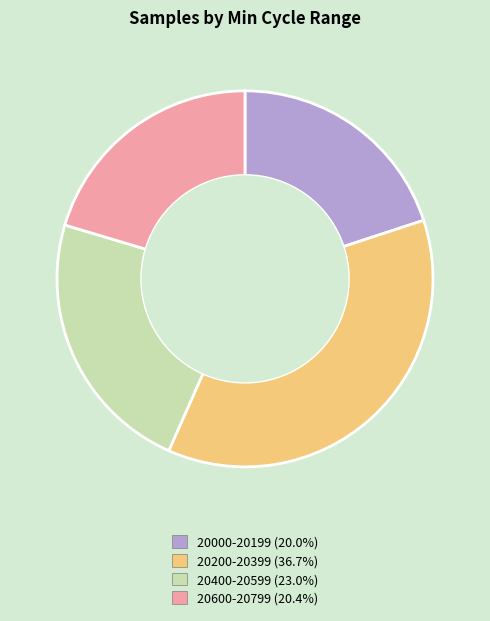

Is there a majority slice in this chart?

No